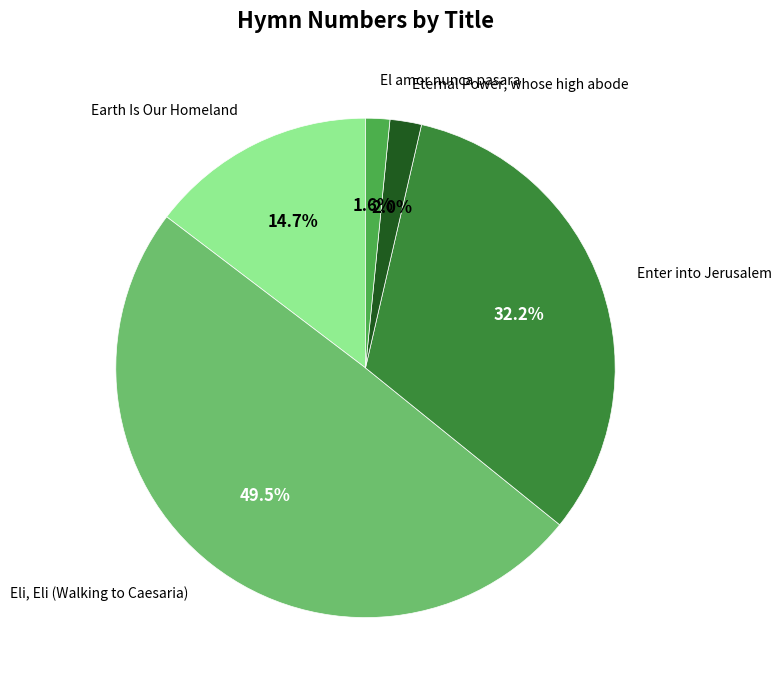

Is there any slice that represents more than half of the pie?

No